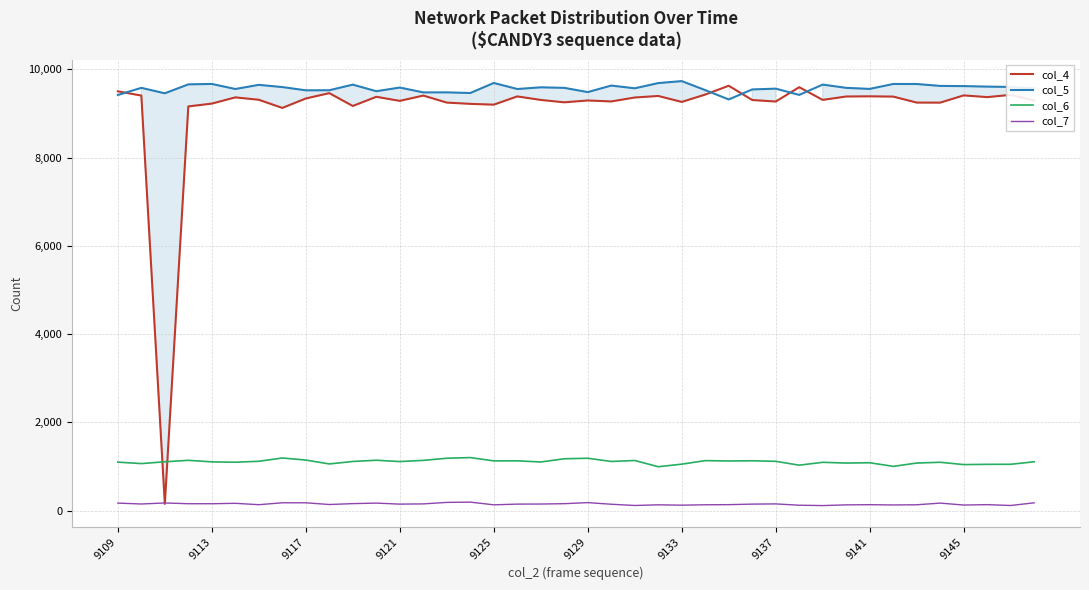

Read the col_4 value at 9117.

9342